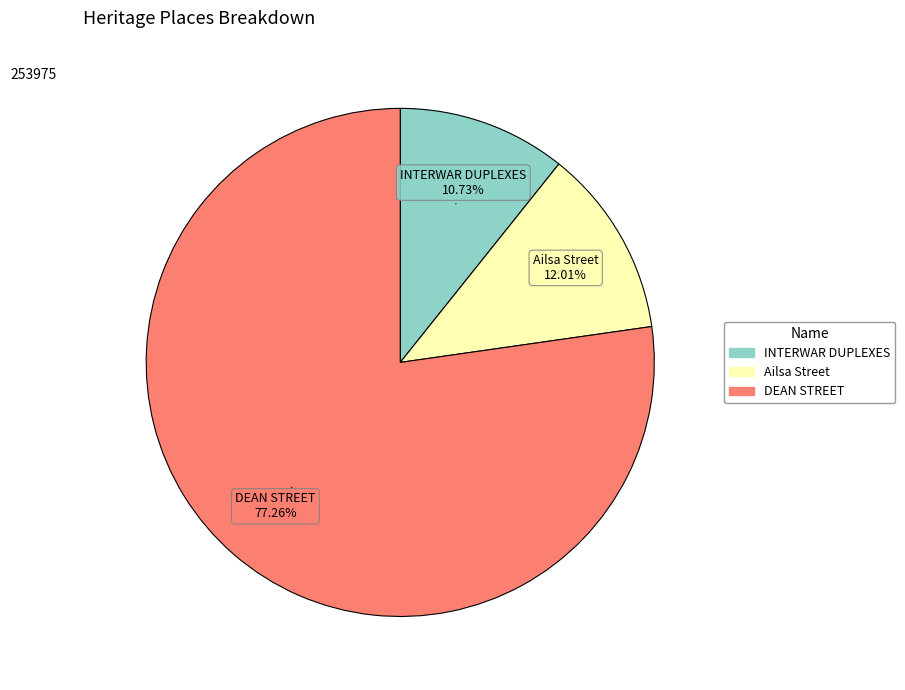

Count the number of slices in the pie.

3